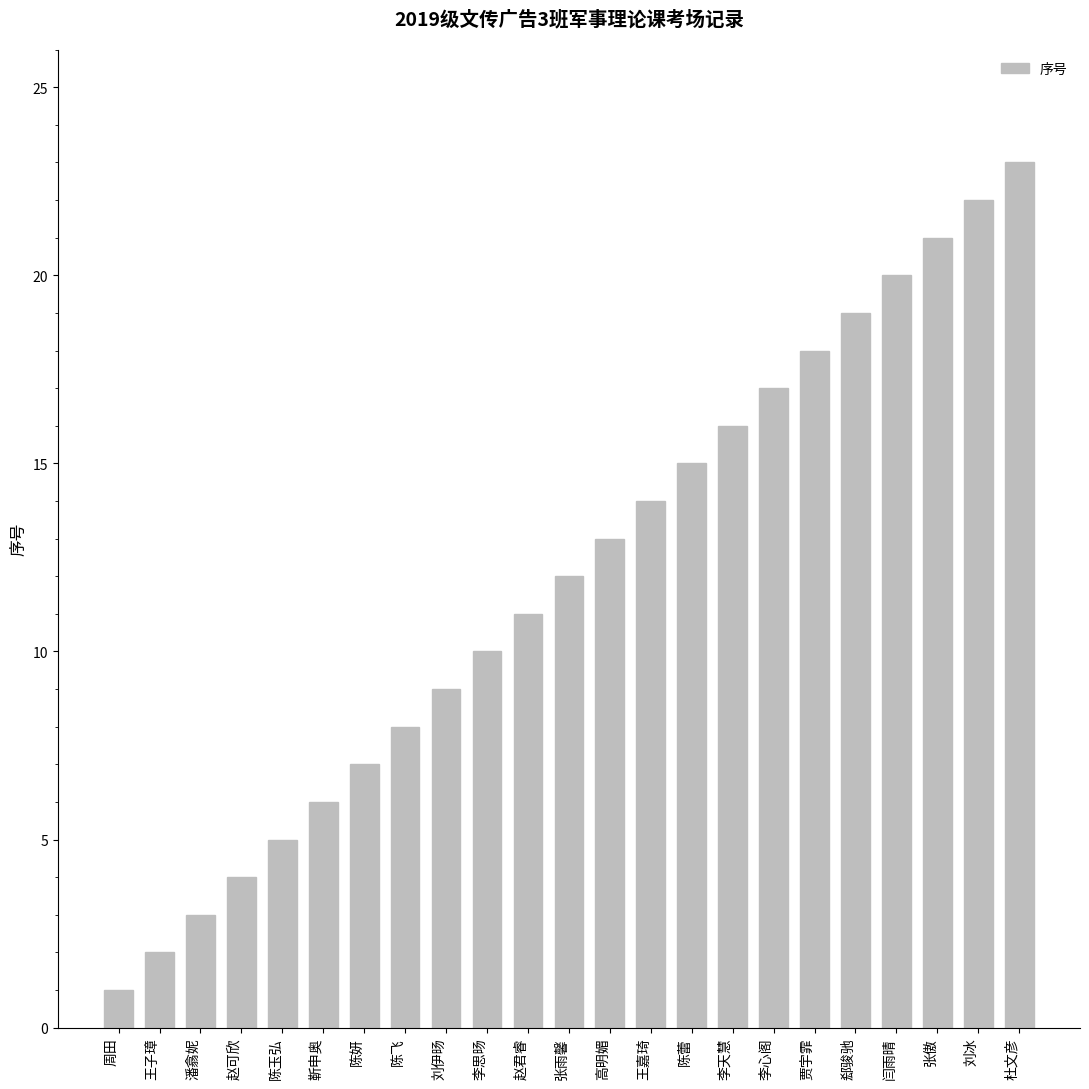

What is the change in value from 陈飞 to 张雨馨?

+4